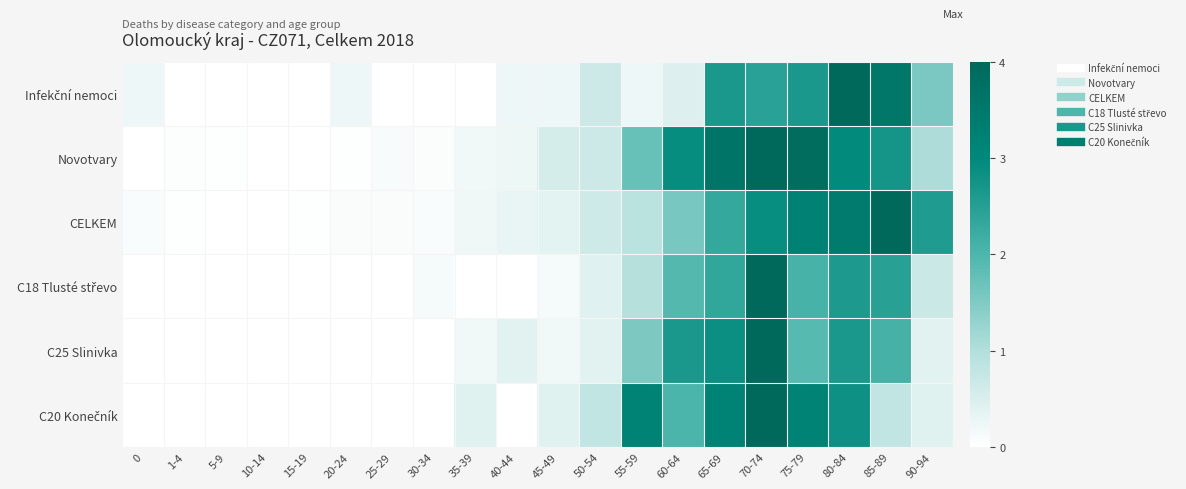

Which label corresponds to the largest value in the chart?

80-84